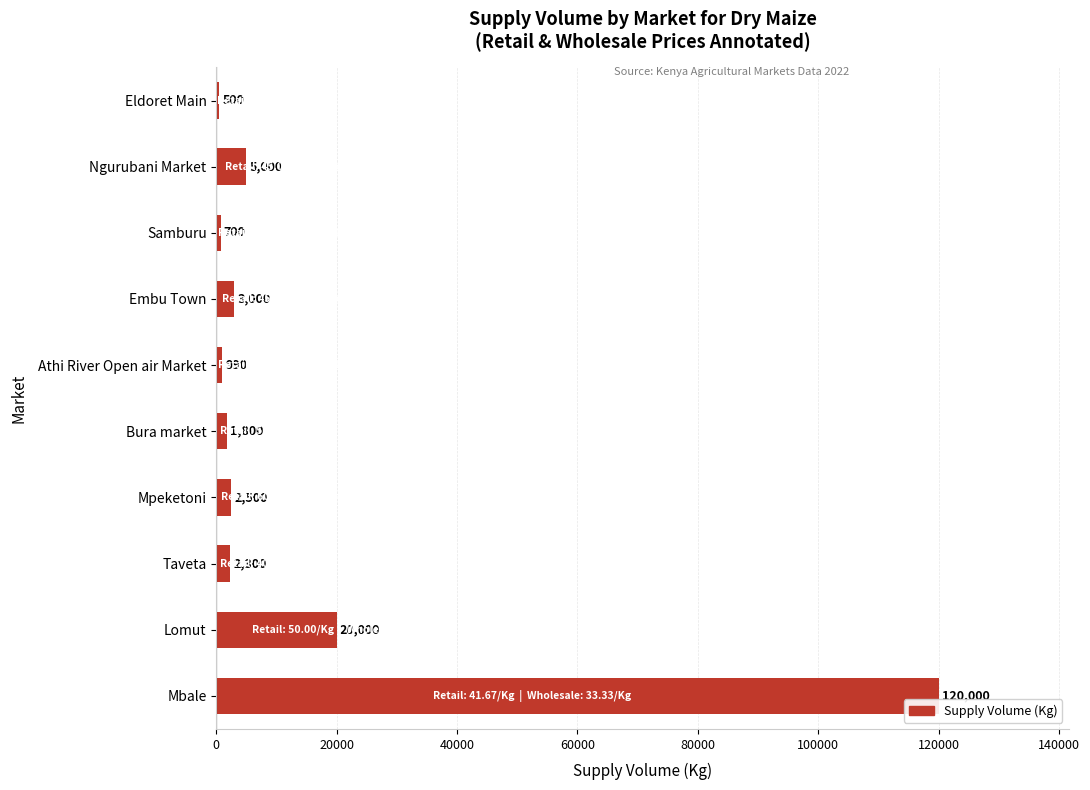

Reading top to bottom, list all the values displayed in this chart.

Eldoret Main=500	Ngurubani Market=5000	Samburu=700	Embu Town=3000	Athi River Open air Market=990	Bura market=1800	Mpeketoni=2500	Taveta=2300	Lomut=20000	Mbale=120000